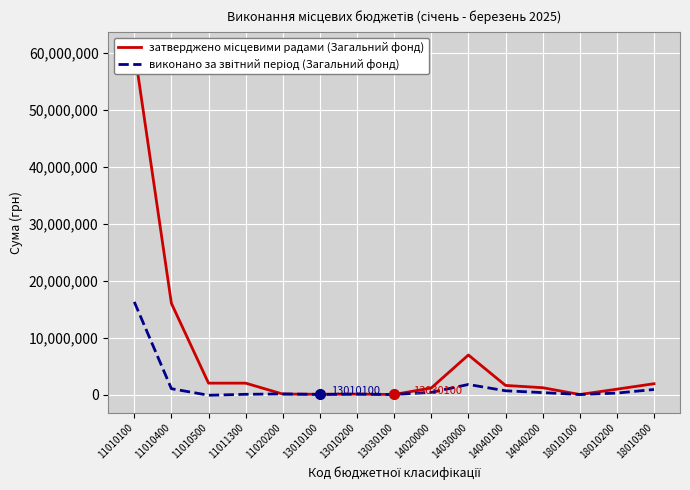

Where does the виконано за звітний період (Загальний фонд) series first go above 255426?

11010100